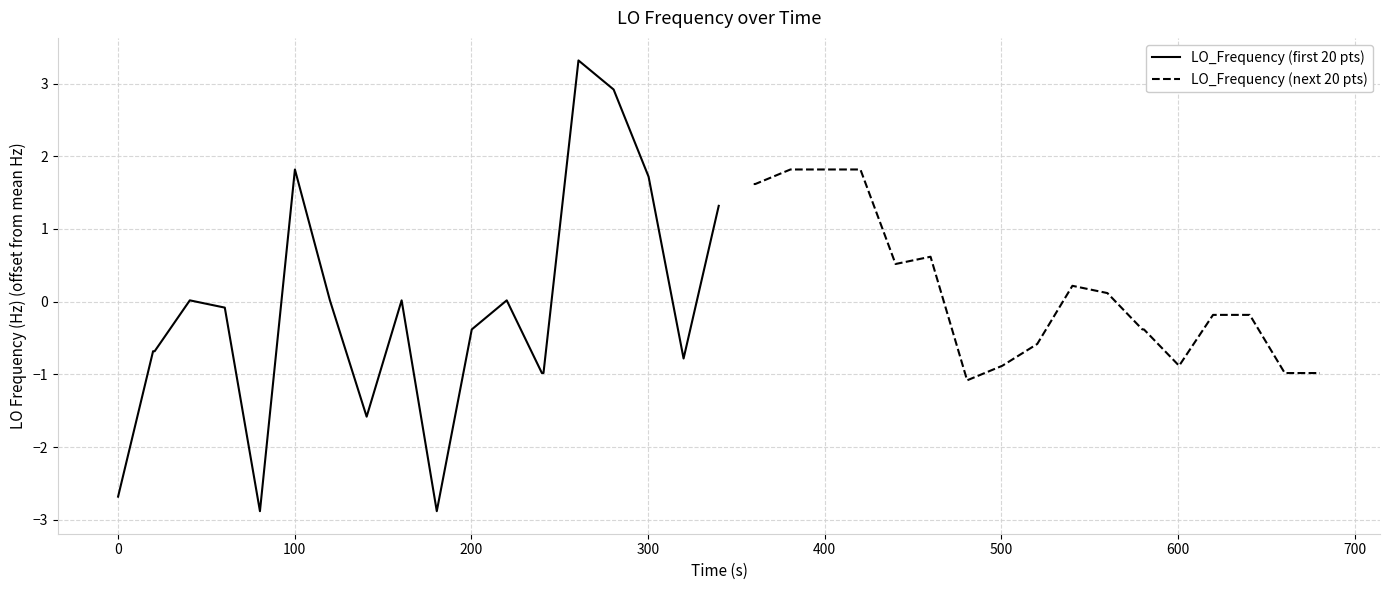

What is the highest value of the LO_Frequency (first 20 pts) series?

3.3